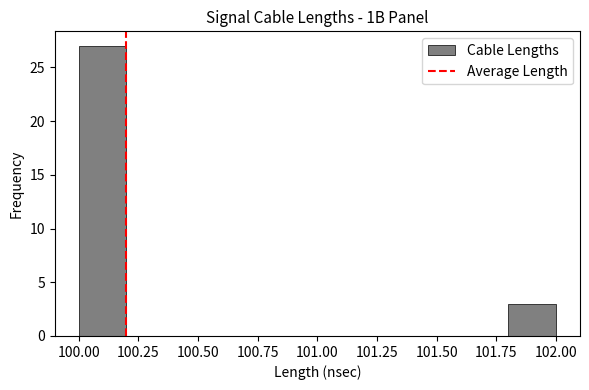

Reading left to right, transcribe this chart: for each bar, give the range it covers on the x-axis and its height. The values are not printed on the chart, so give them approximately, as read against the axis.

100.0 to 100.2: 27
100.2 to 100.4: 0
100.4 to 100.6: 0
100.6 to 100.8: 0
100.8 to 101.0: 0
101.0 to 101.2: 0
101.2 to 101.4: 0
101.4 to 101.6: 0
101.6 to 101.8: 0
101.8 to 102.0: 3